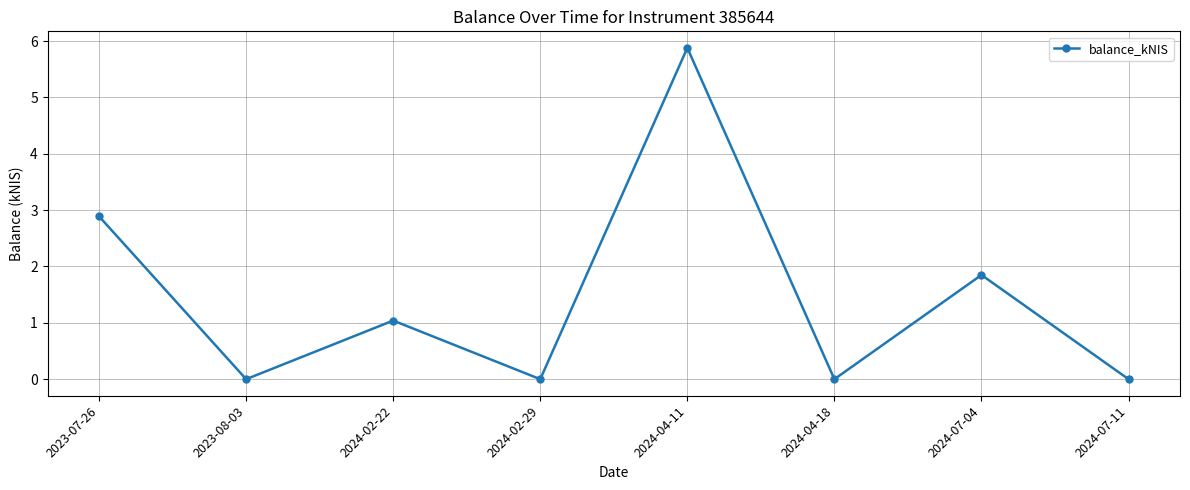

Where does the data first go above 1?

2023-07-26